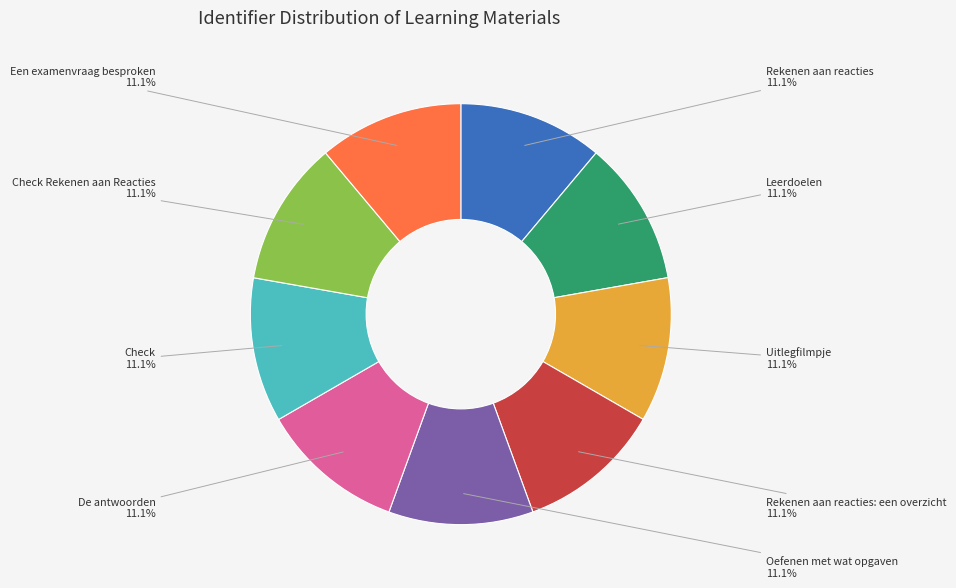

What is the ratio of the value at De antwoorden to the value at Check?

1.0